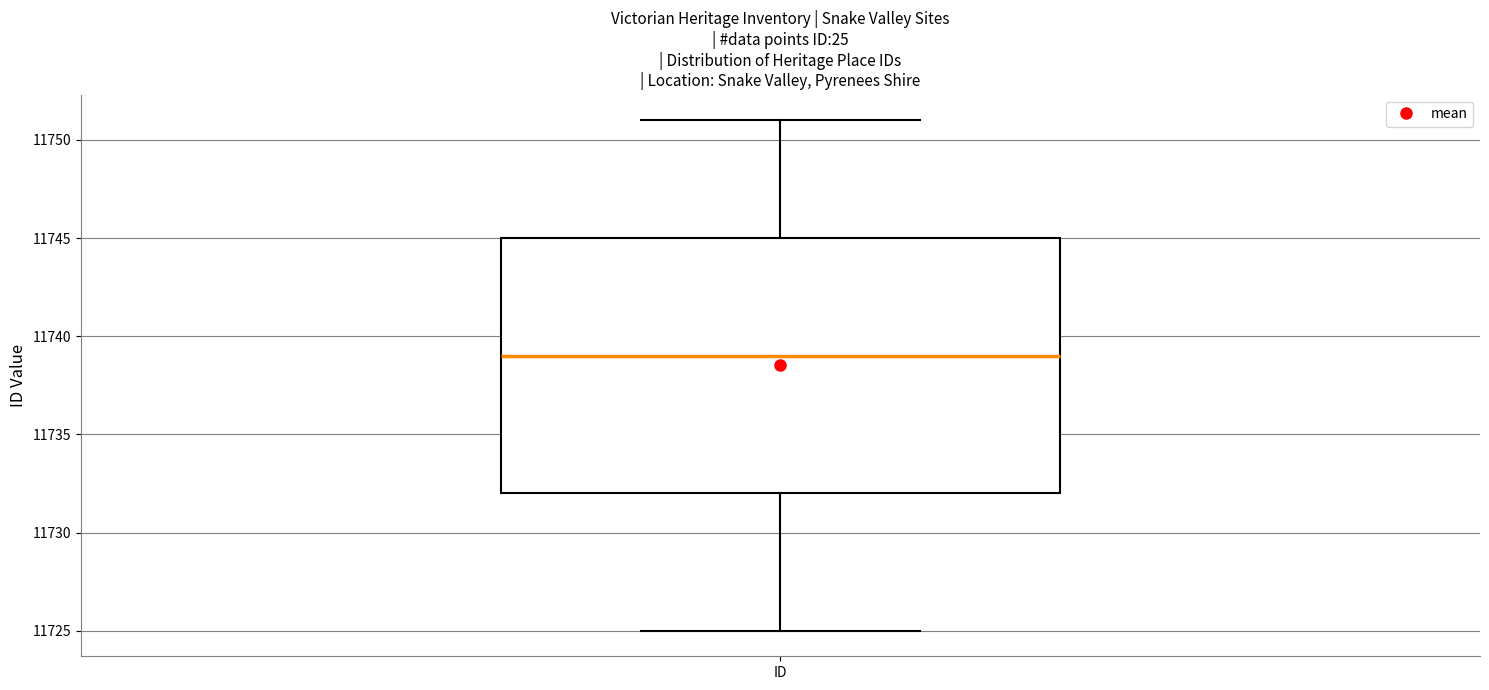

Transcribe this box plot: give where the median line is, the range the box spans, and where the two whiskers end, as read against the y-axis. The values are not printed on the chart, so give them approximately, as read against the axis.

median 11739, box 11732 to 11745, whiskers 11725 to 11751